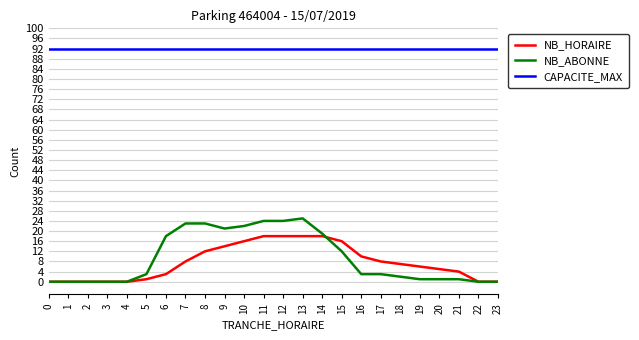

The NB_ABONNE series shows 0 at 4. True or false?

True